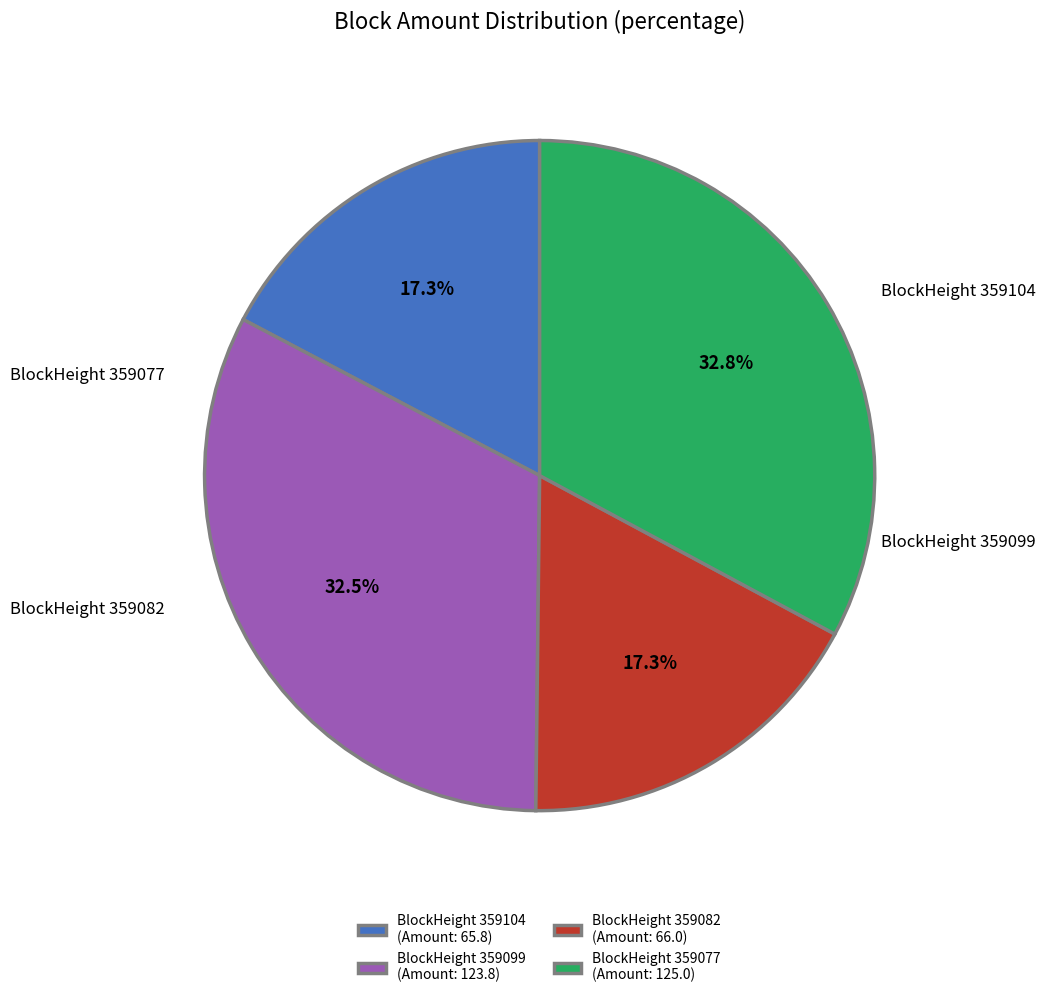

To the nearest percent, what is the difference between the largest and smallest slice percentages?

16%